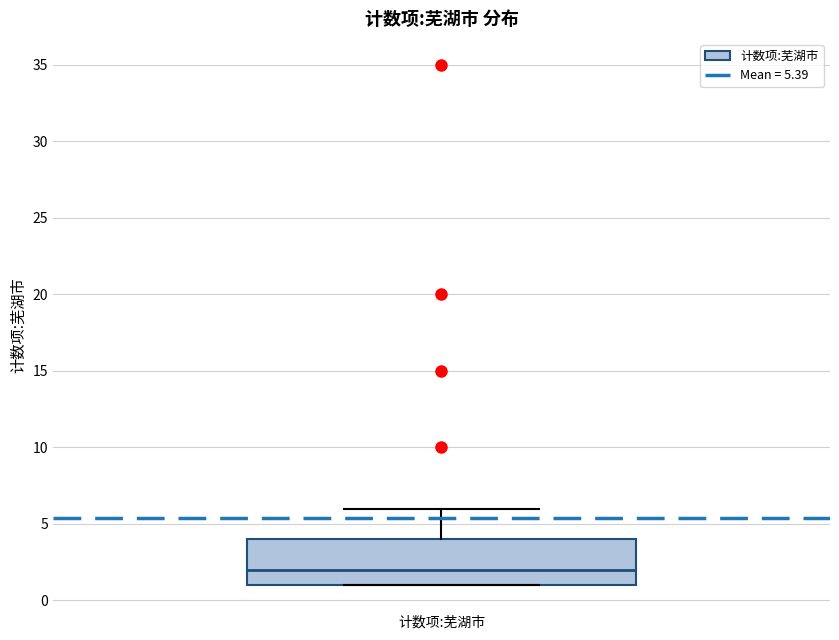

Where is the upper edge of the box for 计数项:芜湖市 on the y-axis? The values are not printed on the chart, so give them approximately, as read against the axis.

4